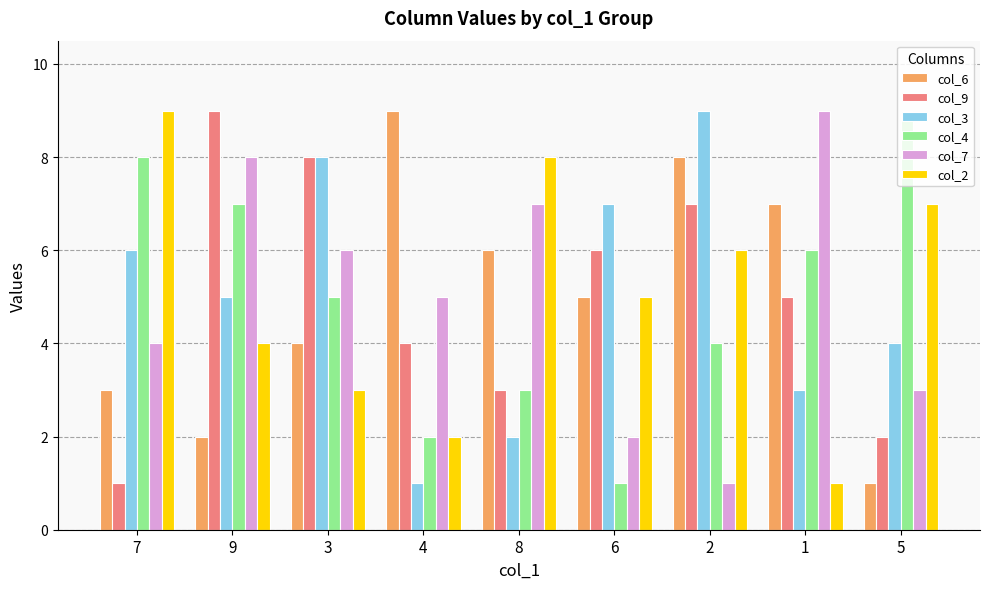

Reading right to left, extract all data points from this chart.

col_6: 1	7	8	5	6	9	4	2	3
col_9: 2	5	7	6	3	4	8	9	1
col_3: 4	3	9	7	2	1	8	5	6
col_4: 9	6	4	1	3	2	5	7	8
col_7: 3	9	1	2	7	5	6	8	4
col_2: 7	1	6	5	8	2	3	4	9